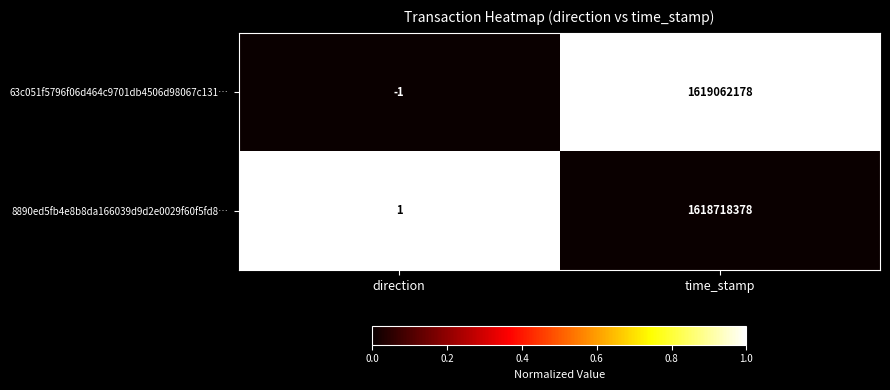

Which series has the largest range (max minus min)?

63c051f5796f06d464c9701db4506d98067c131…